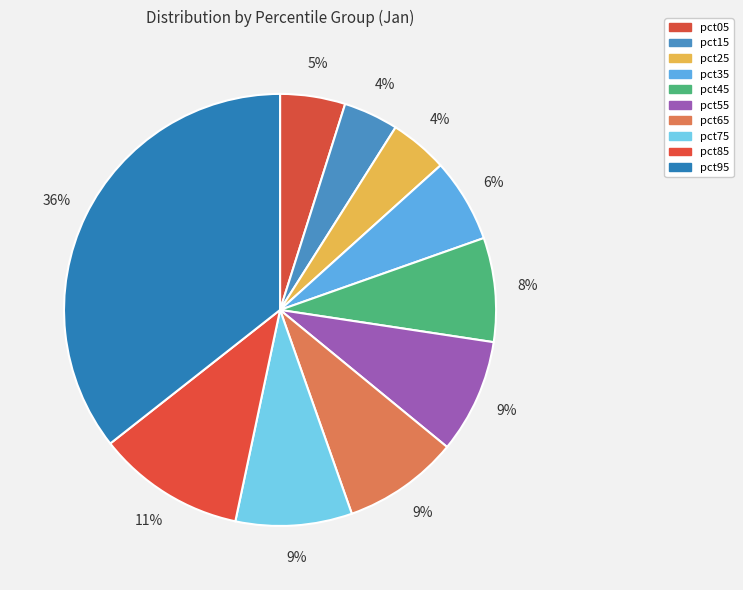

To the nearest percent, what is the average slice percentage?

10%